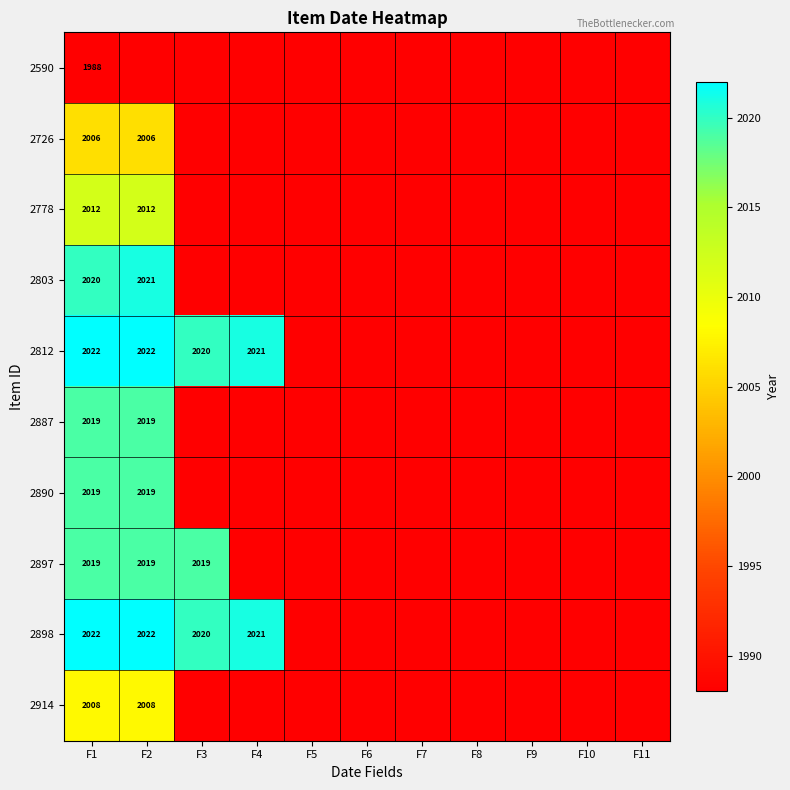

True or false: 2887 has a value of 2019 at F2.

True